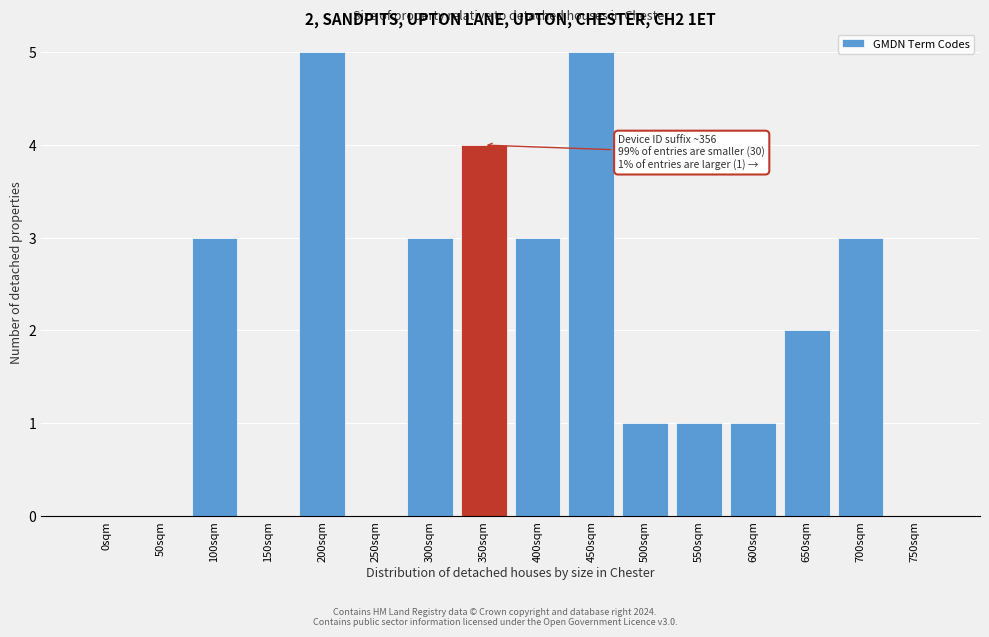

Reading left to right, what are all the values shown in this chart?

0sqm=0	50sqm=0	100sqm=3	150sqm=0	200sqm=5	250sqm=0	300sqm=3	350sqm=4	400sqm=3	450sqm=5	500sqm=1	550sqm=1	600sqm=1	650sqm=2	700sqm=3	750sqm=0